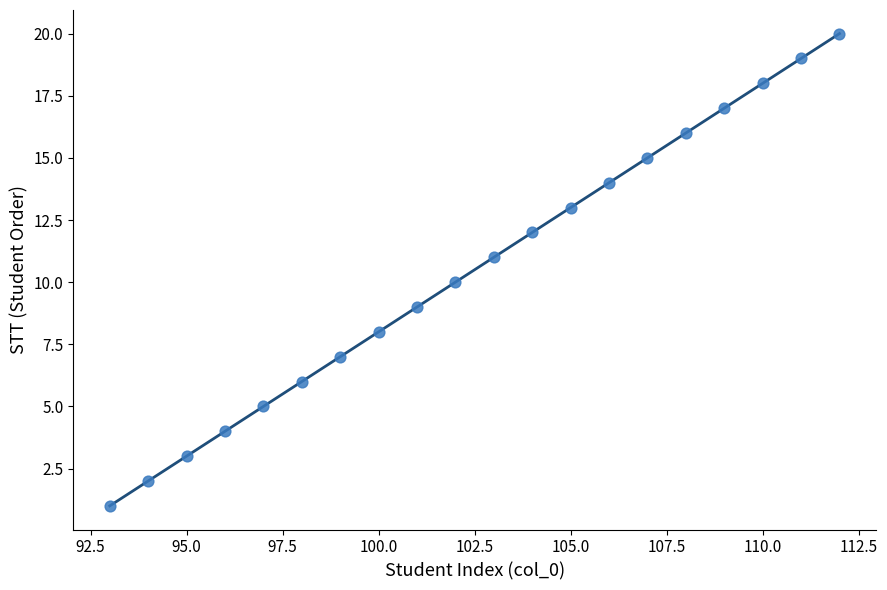

What is the range of X values (max minus min)?

19